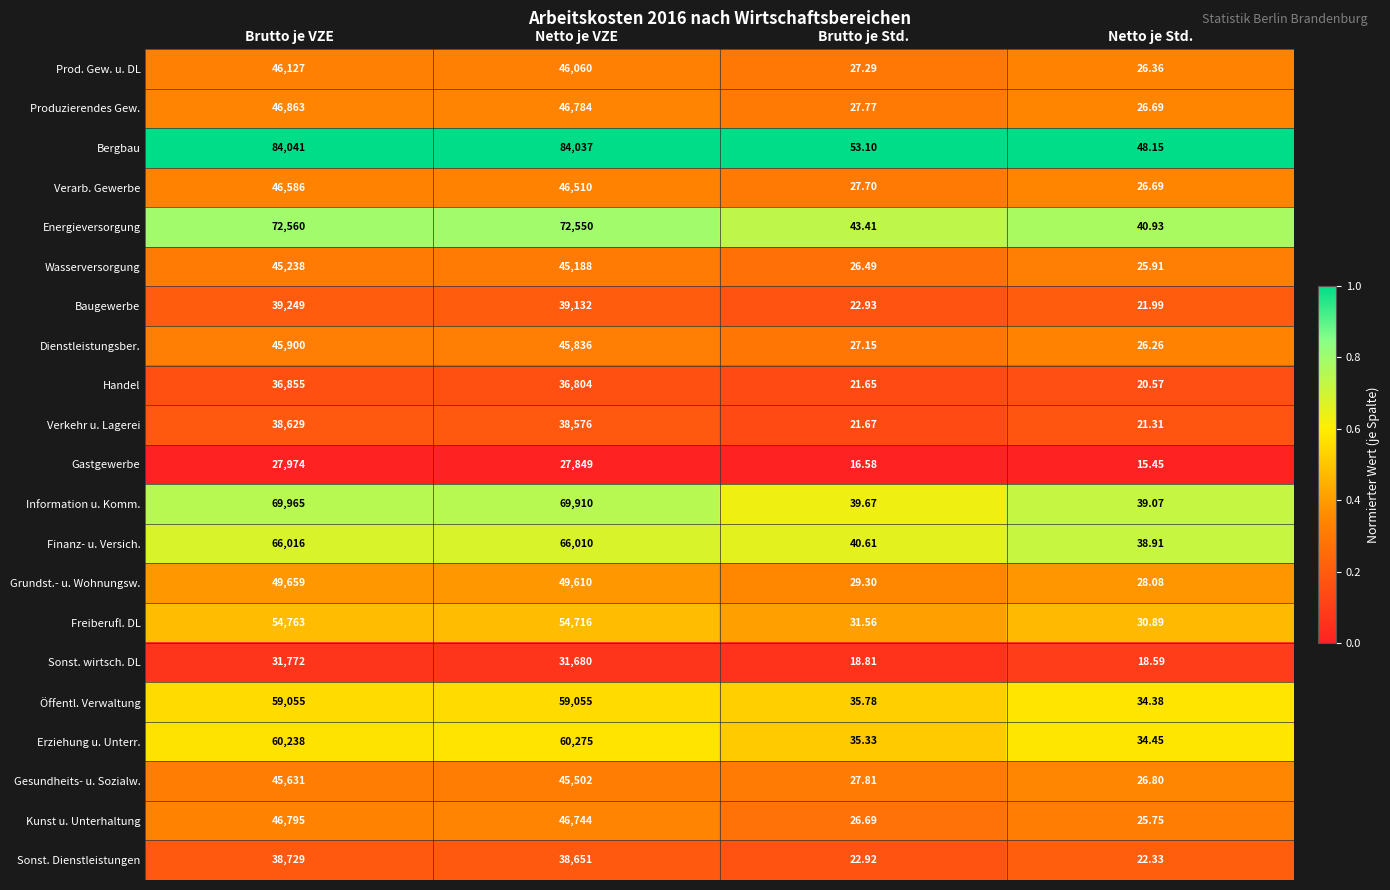

At which category is the sum across all series the highest?

Brutto je VZE